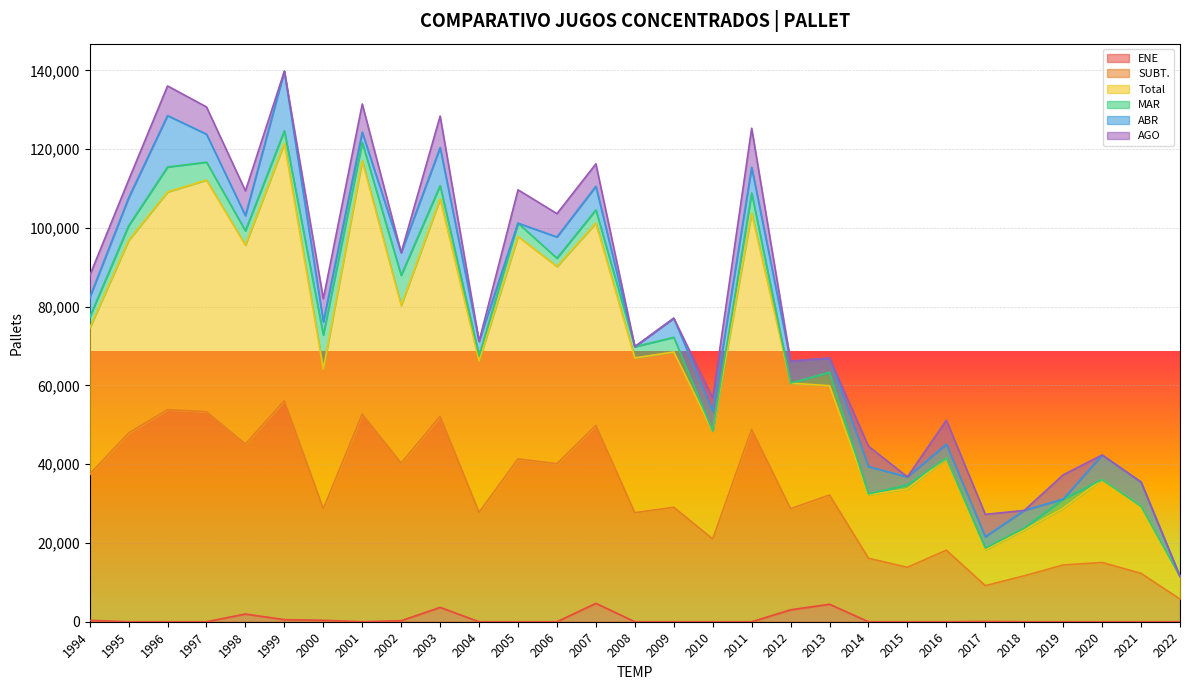

Rank the categories by Total value from lowest to highest.

2022, 2017, 2018, 2019, 2021, 2014, 2015, 2020, 2016, 2010, 2013, 2012, 2000, 2004, 2008, 2009, 1994, 2002, 2006, 1998, 1995, 2005, 2007, 2011, 2003, 1996, 1997, 2001, 1999